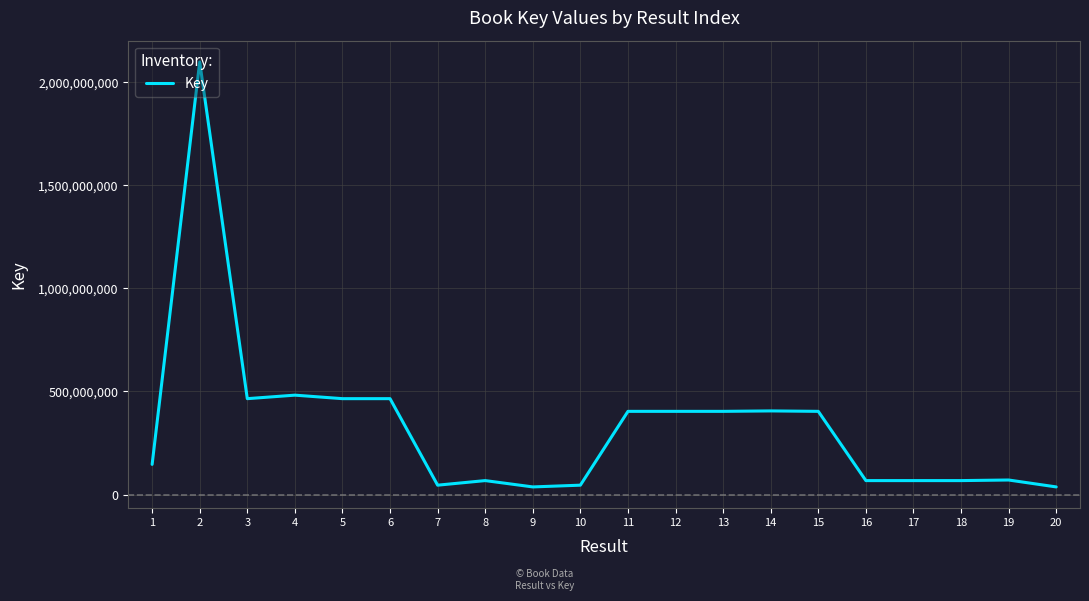

Which label corresponds to the largest value in the chart?

2